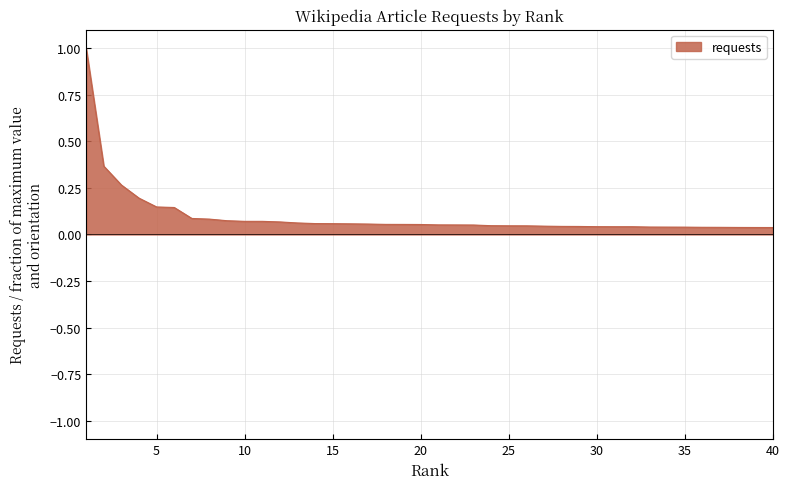

What is the difference between the maximum and minimum values?

1.0